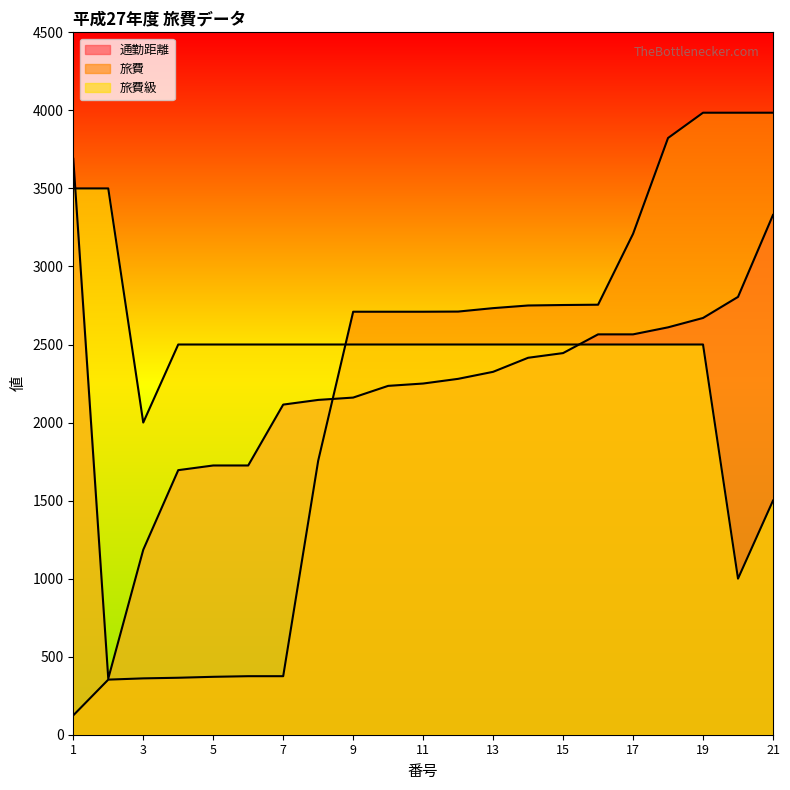

Reading left to right, list all the values displayed in this chart.

通勤距離: 1=3690	2=360	3=1185	4=1695	5=1725	6=1725	7=2115	8=2145	9=2160	10=2235	11=2250	12=2280	13=2325	14=2415	15=2445	16=2565	17=2565	18=2610	19=2670	20=2805	21=3330
旅費: 1=124	2=353	3=361	4=365	5=371	6=375	7=375	8=1755	9=2710	10=2710	11=2710	12=2711	13=2733	14=2750	15=2753	16=2755	17=3209	18=3823	19=3985	20=3985	21=3985
旅費級: 1=3500	2=3500	3=2000	4=2500	5=2500	6=2500	7=2500	8=2500	9=2500	10=2500	11=2500	12=2500	13=2500	14=2500	15=2500	16=2500	17=2500	18=2500	19=2500	20=1000	21=1500